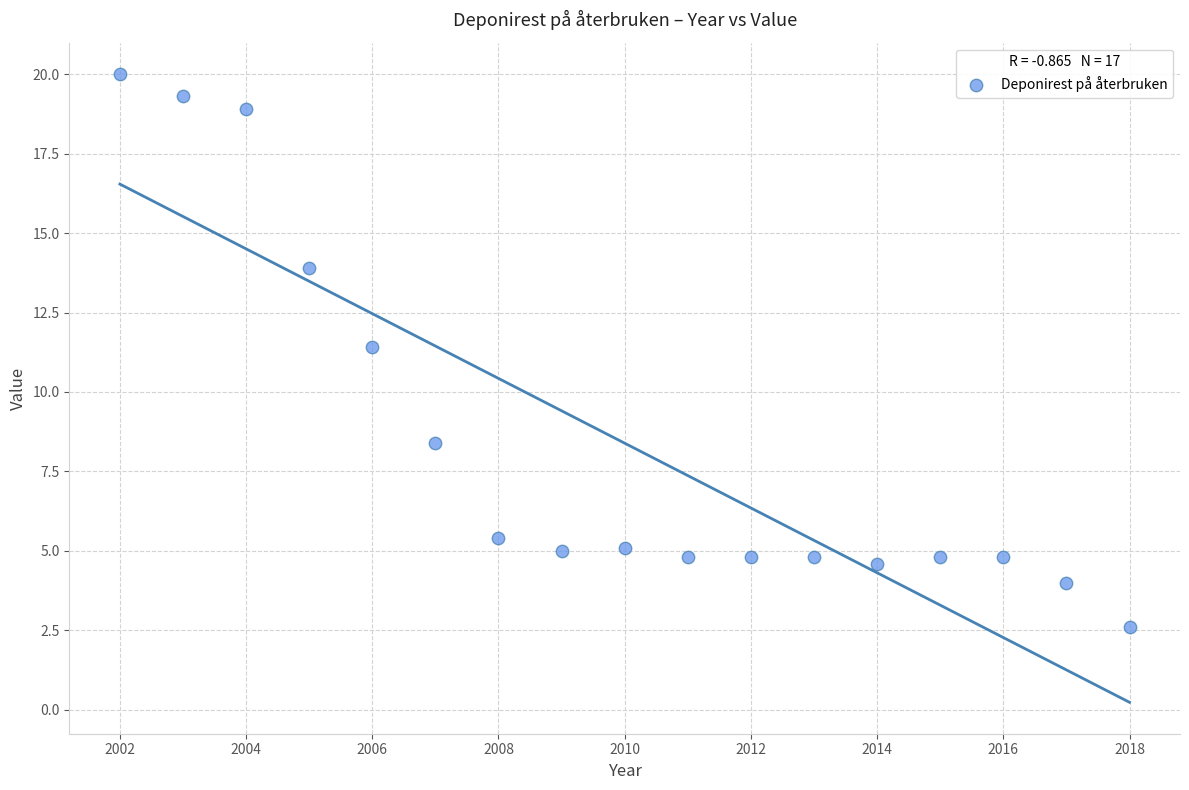

What Y value in the scatter plot is closest to 11?

11.4